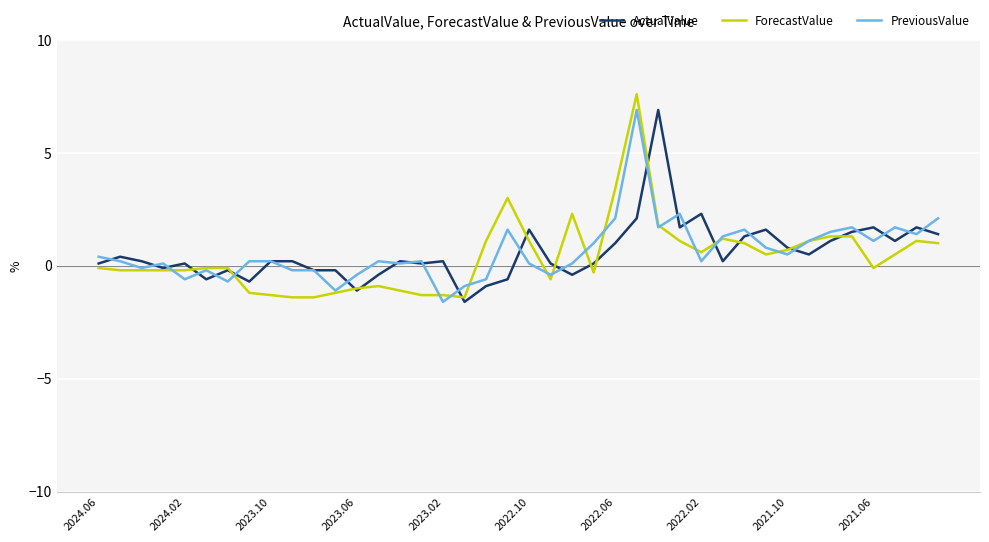

What is the smallest value displayed?

-1.6